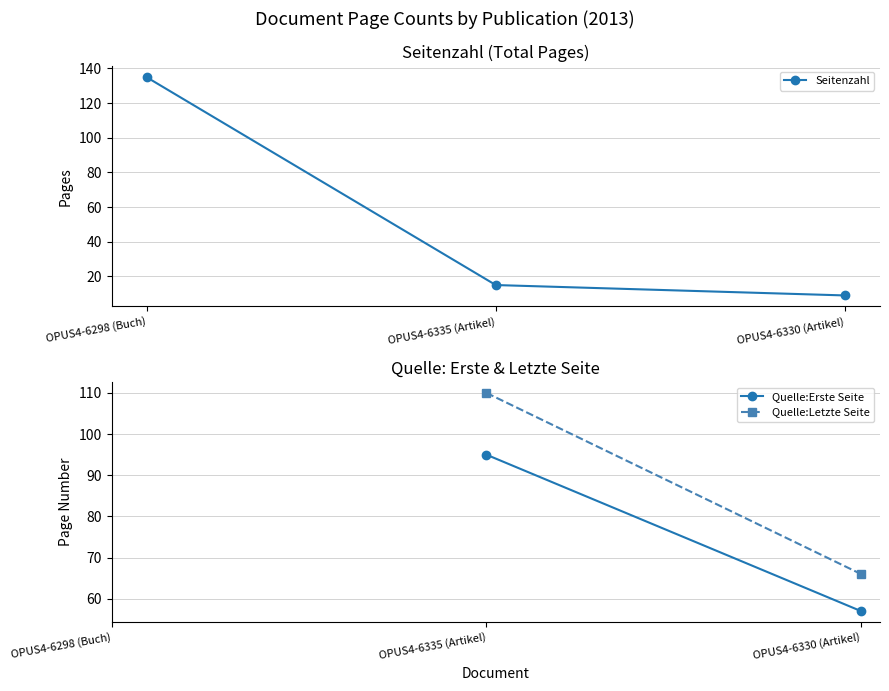

Between OPUS4-6298 (Buch) and OPUS4-6330 (Artikel), which series saw the biggest shift?

Seitenzahl